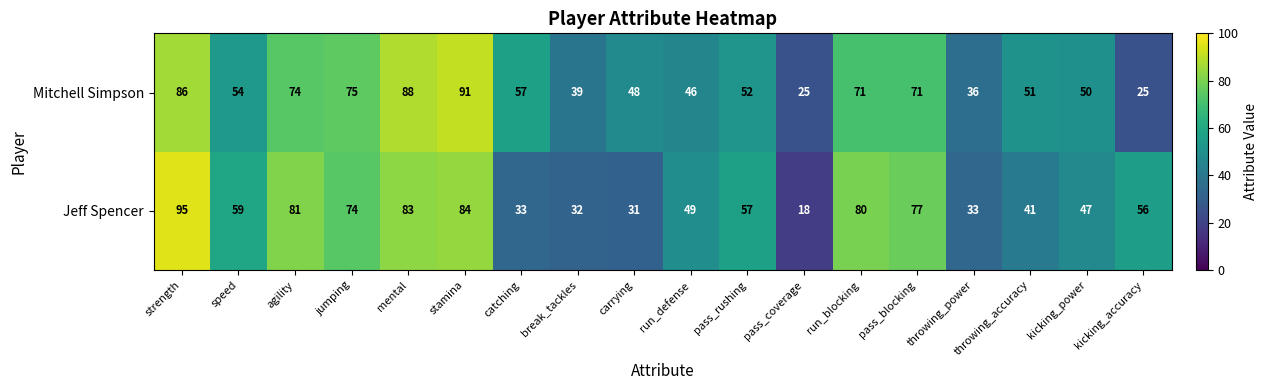

Rank the series at strength from highest to lowest value.

Jeff Spencer, Mitchell Simpson